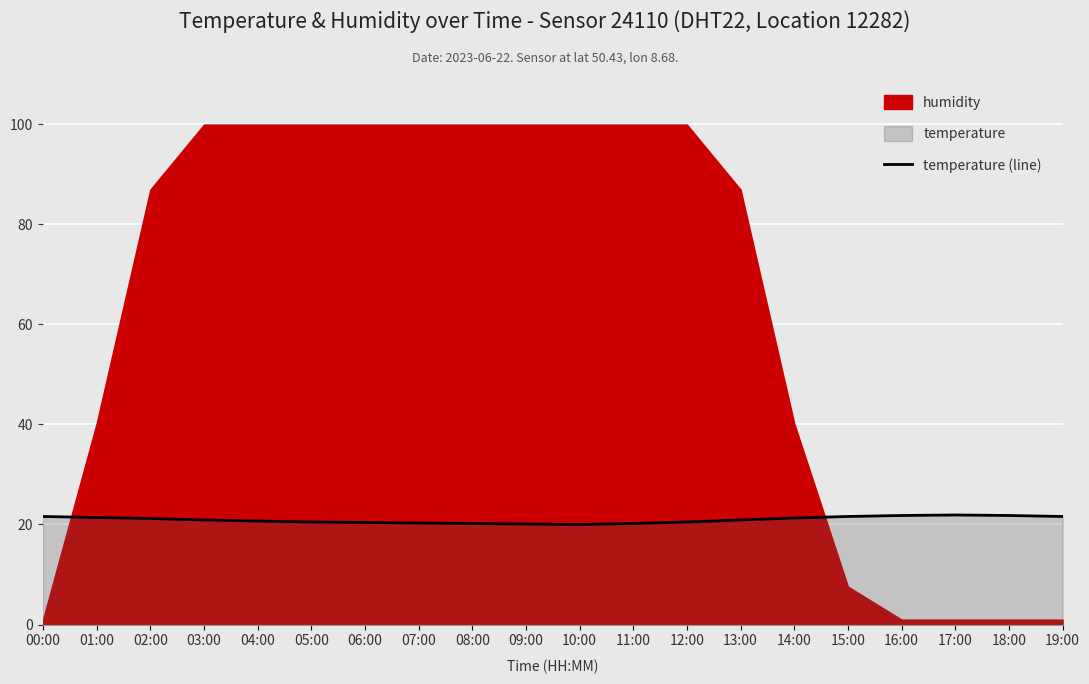

What position from the left is 14:00?

15